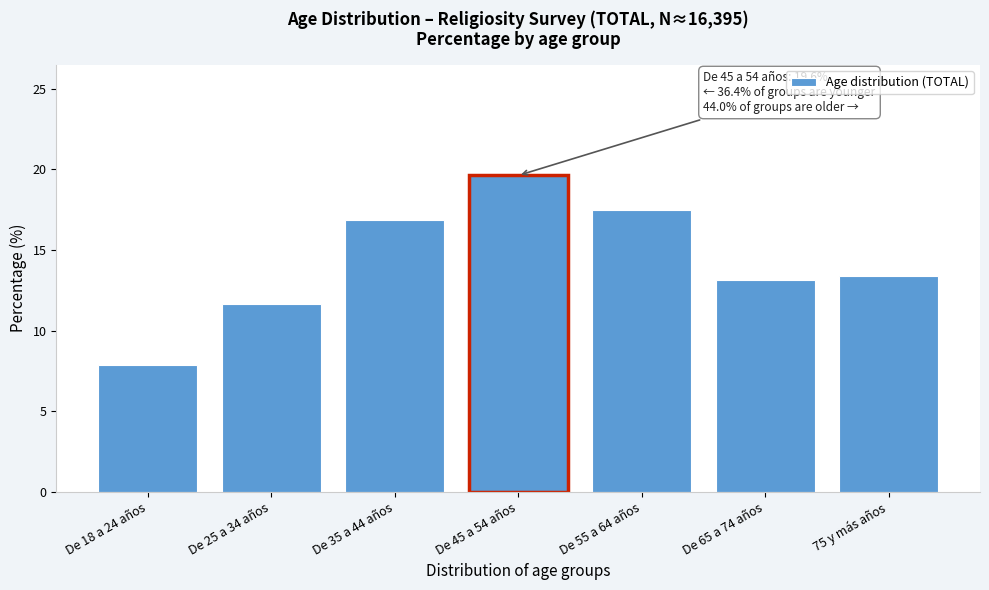

Reading right to left, transcribe all the data shown in this chart.

13.4	13.2	17.5	19.6	16.9	11.7	7.8